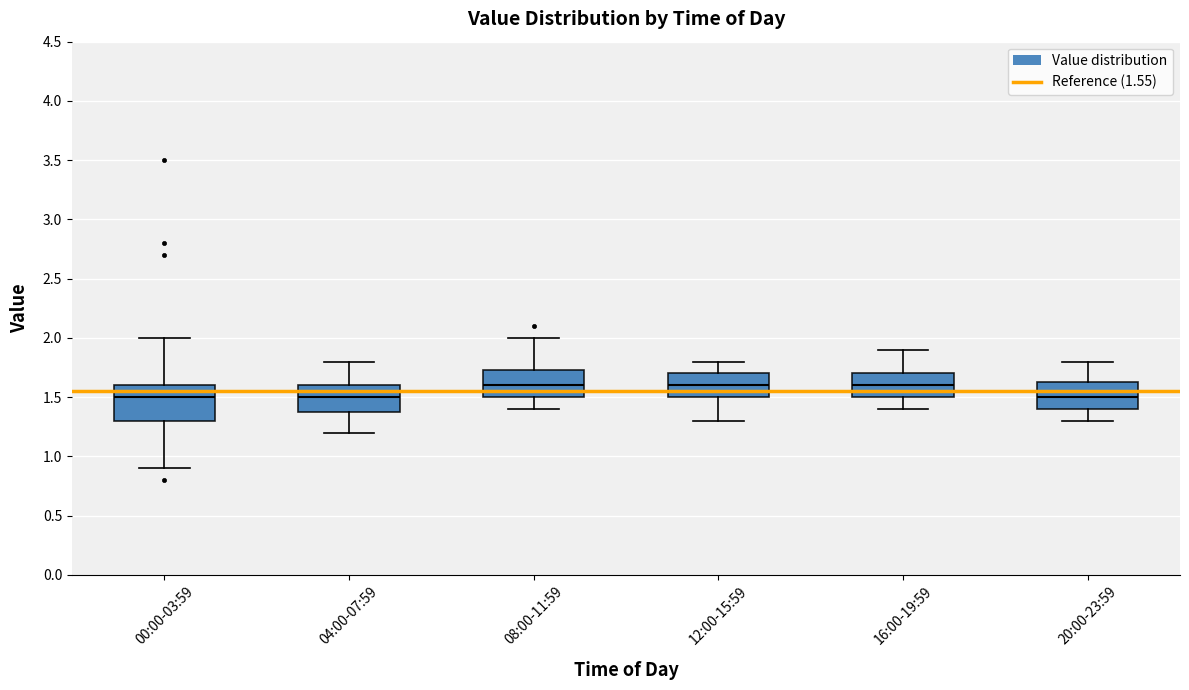

Which box is the tallest, from its lower edge to its upper edge?

00:00-03:59